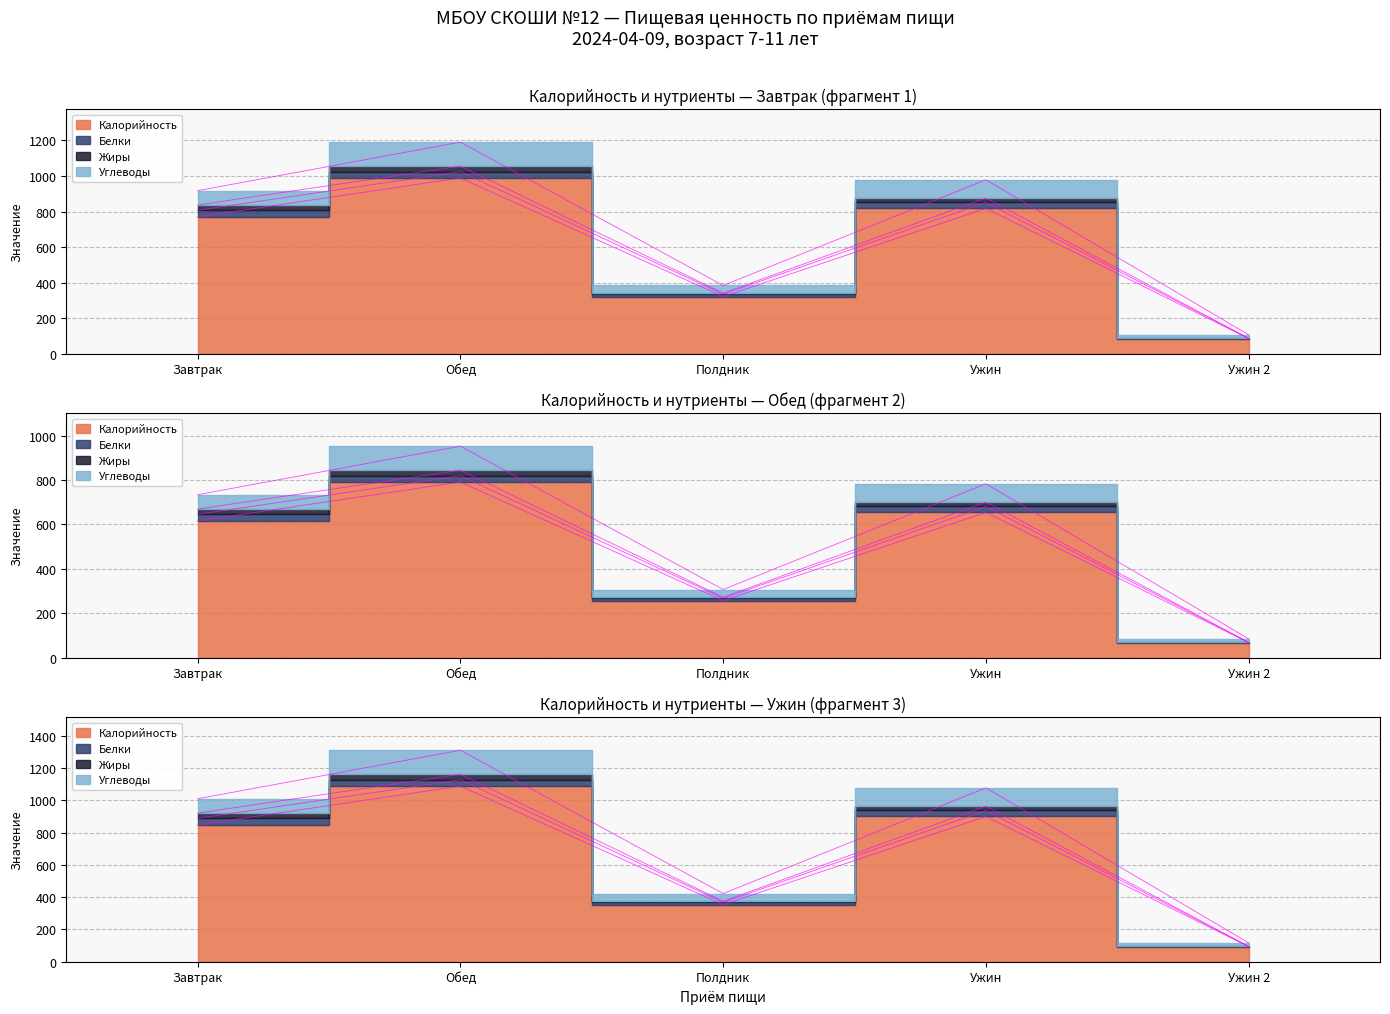

What is the highest value of the Калорийность series?

989.0